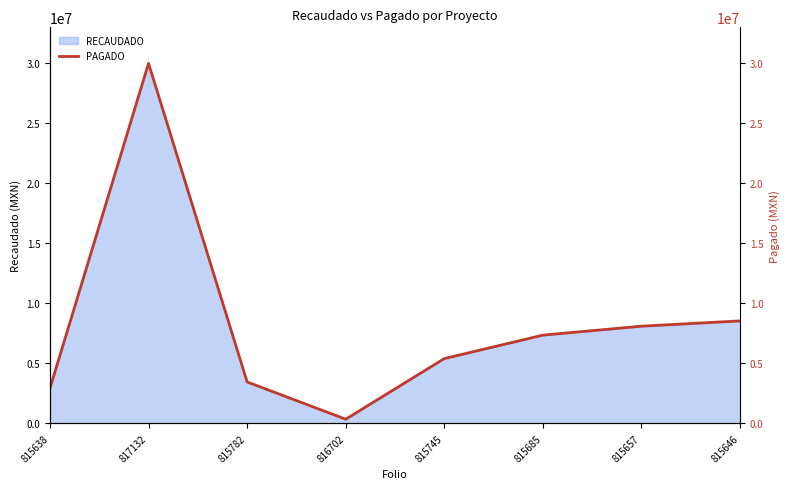

What is the ratio of the value at 817132 to the value at 815782?

8.7